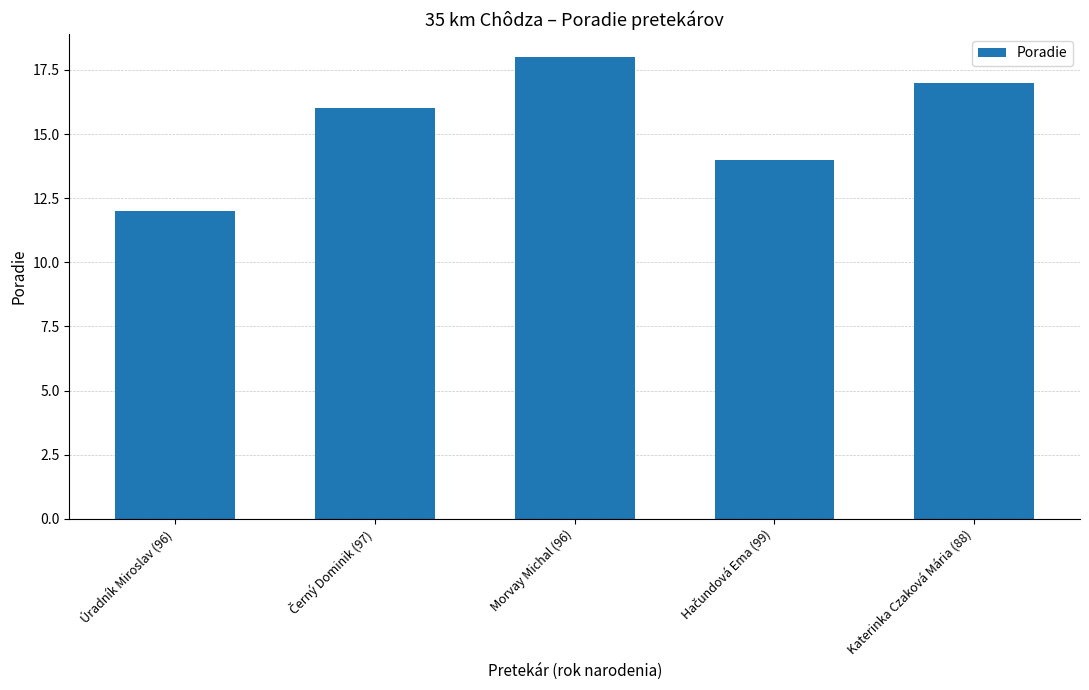

What is the change in value from Úradník Miroslav (96) to Katerinka Czaková Mária (88)?

+5